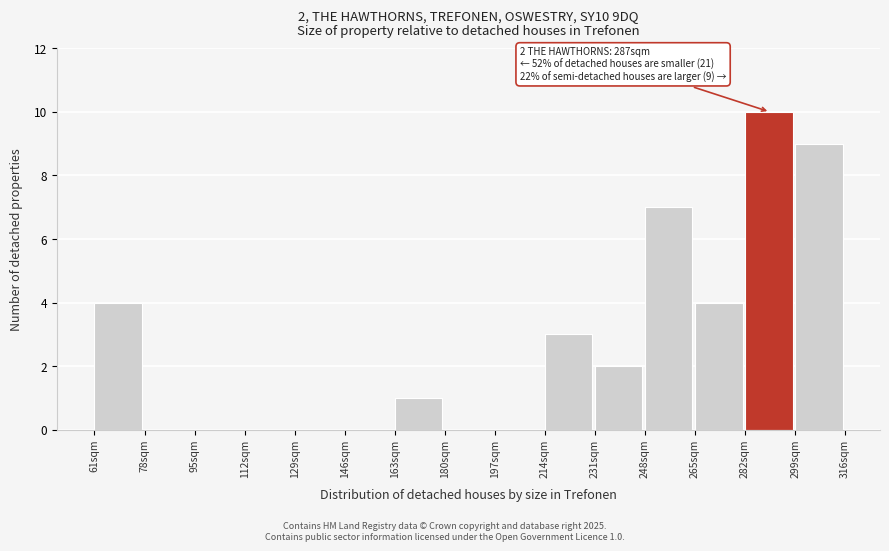

Which range on the x-axis has the tallest bar?

282 to 299